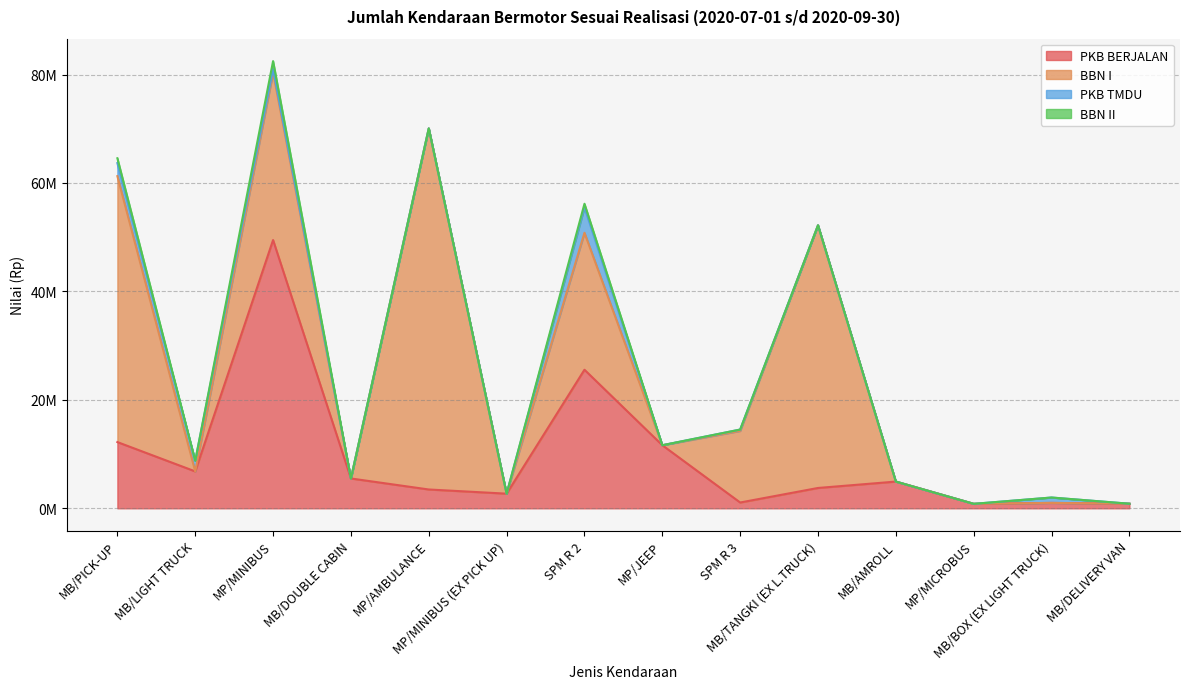

What is the average value of the PKB TMDU series?

780378